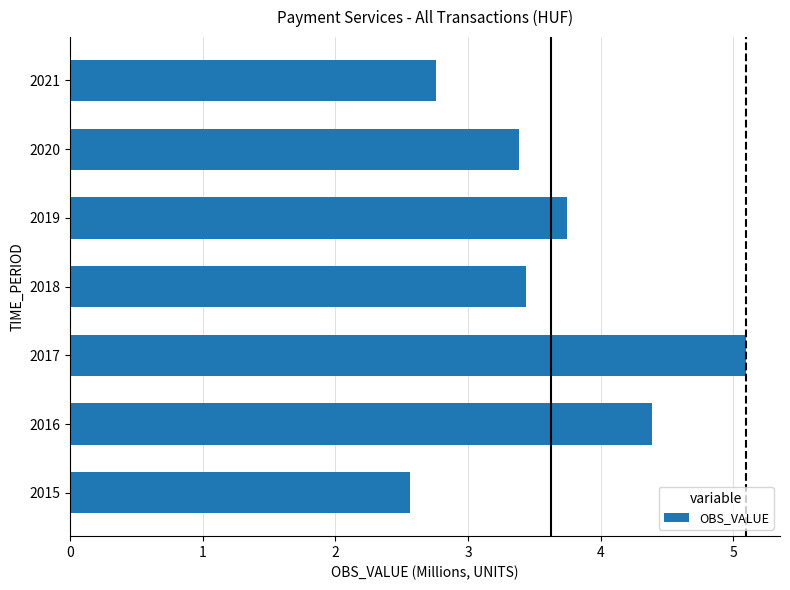

What is the average value?

3.6